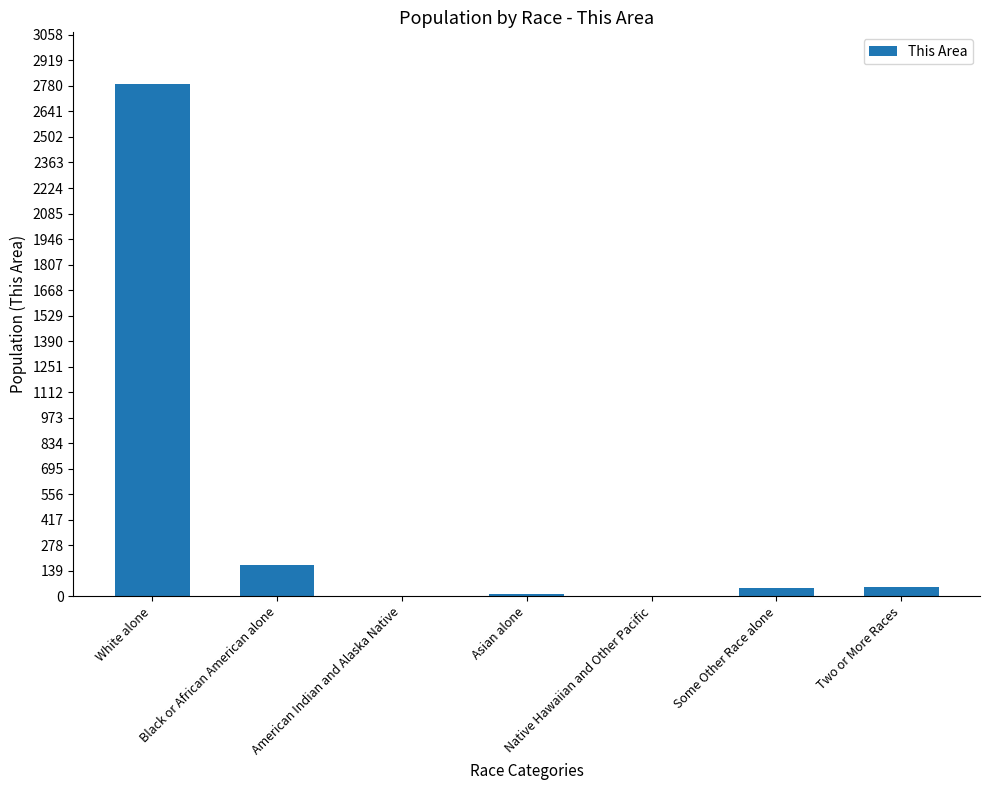

The value at Black or African American alone is 171. True or false?

True